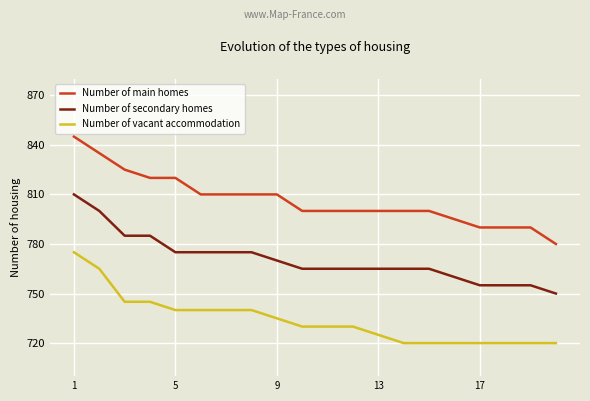

True or false: Number of secondary homes and Number of vacant accommodation cross at least once.

False